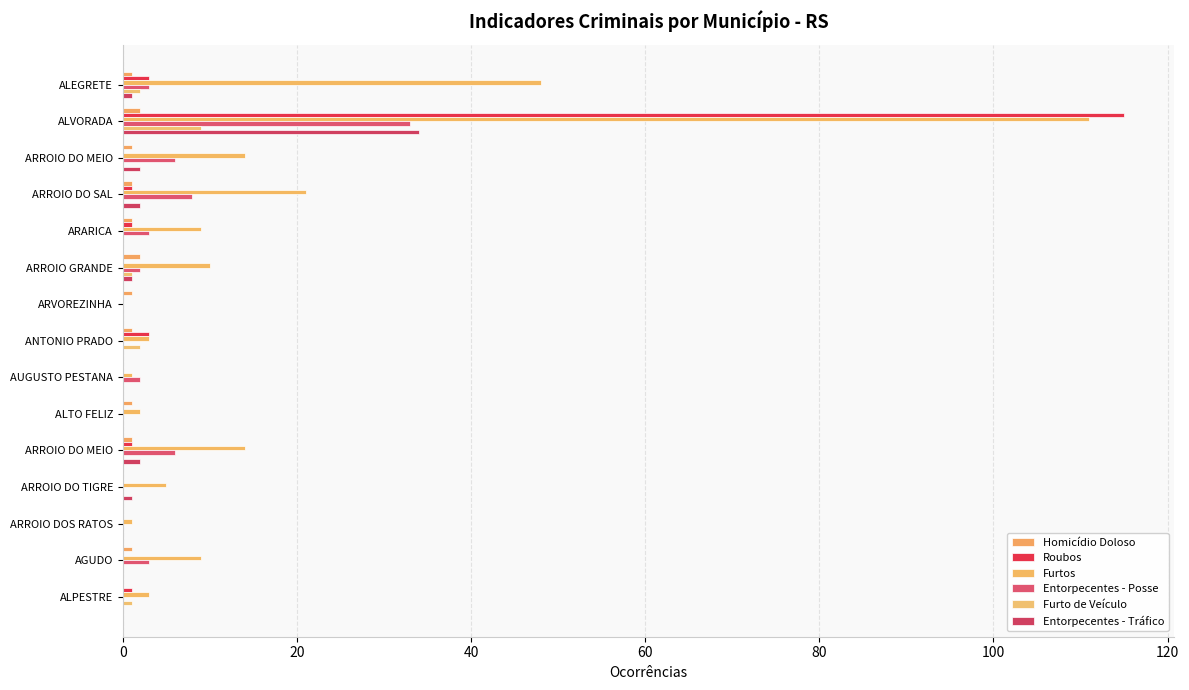

How many distinct data groups are displayed?

6